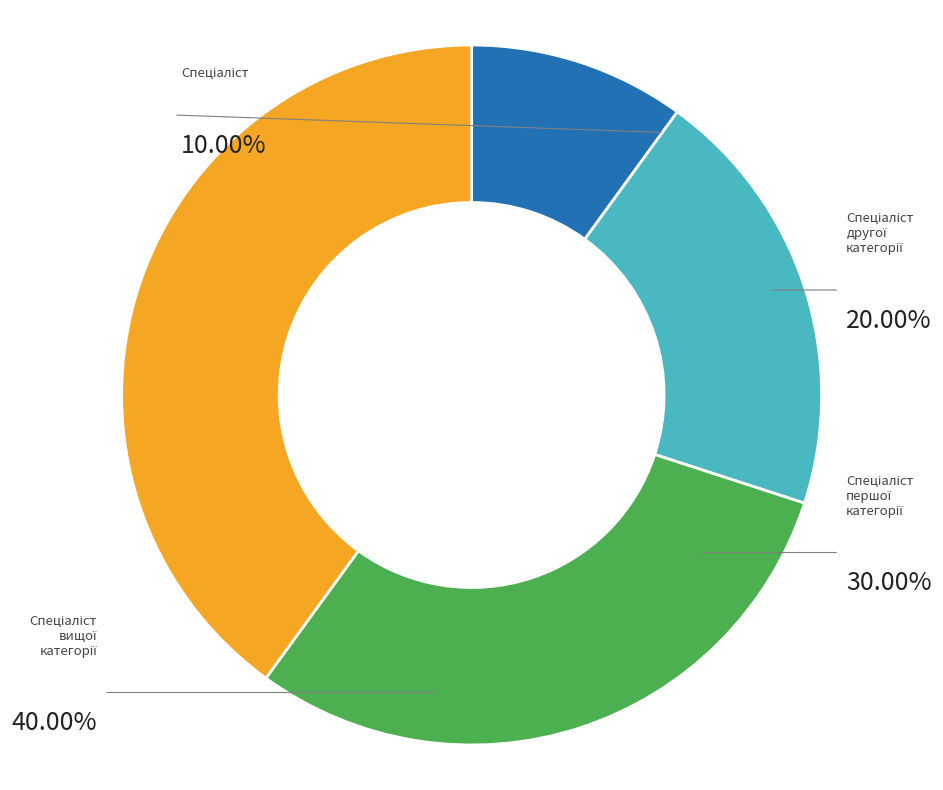

Combined, do Спеціаліст вищої категорії and Спеціаліст account for over 50%?

No